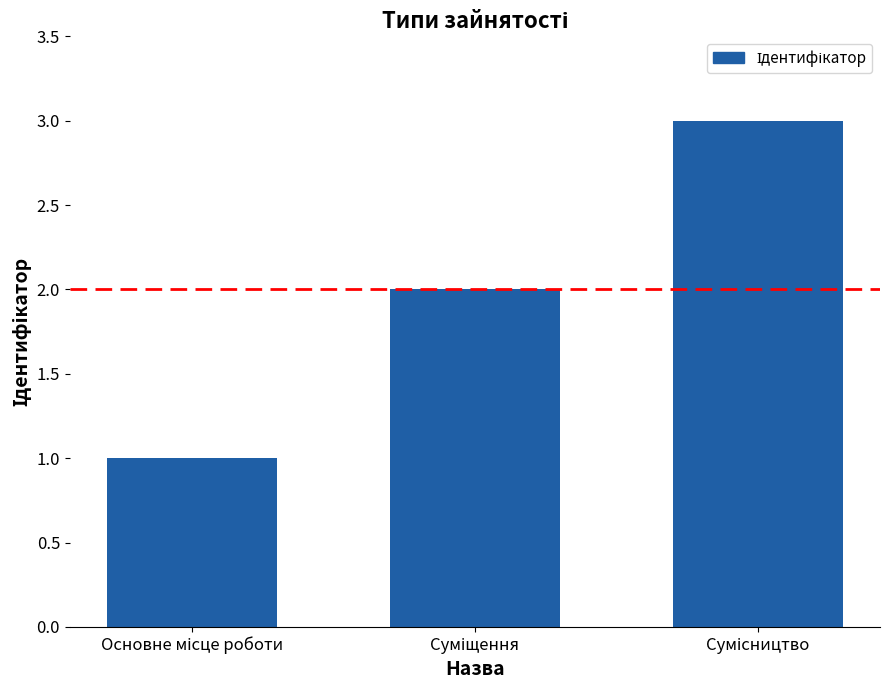

What is the greatest value displayed?

3